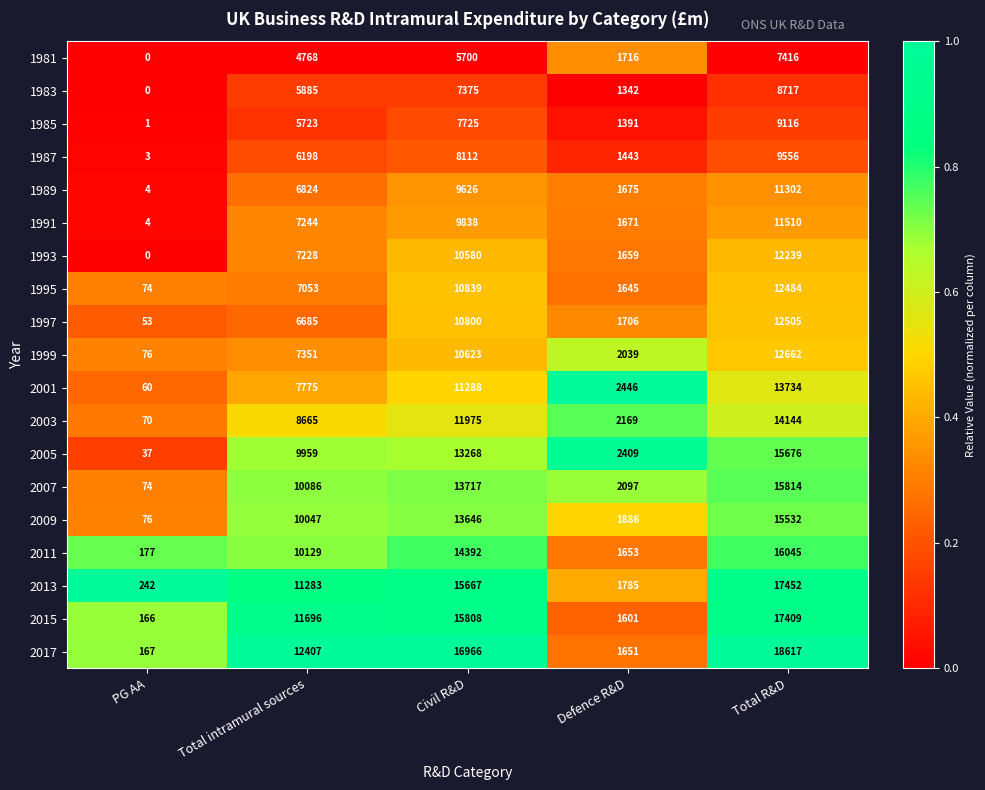

Which series has the largest total across all categories?

2017